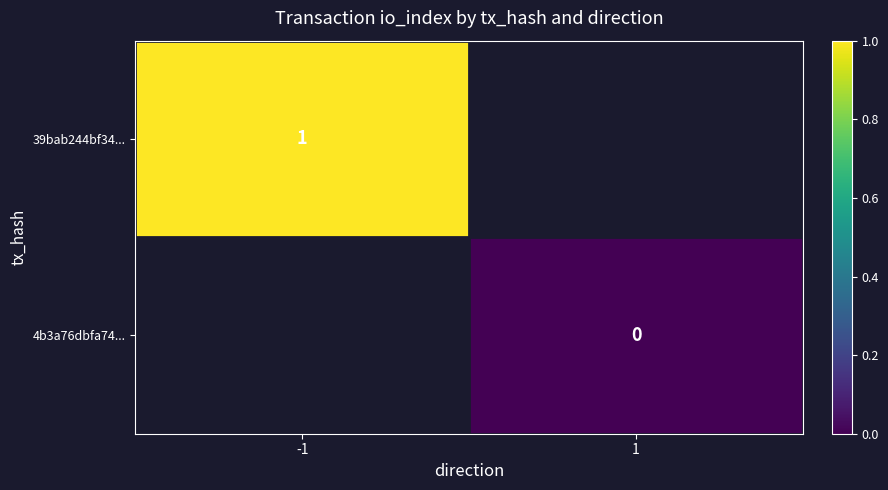

The value of 39bab244bf34... at -1 is 1. True or false?

True